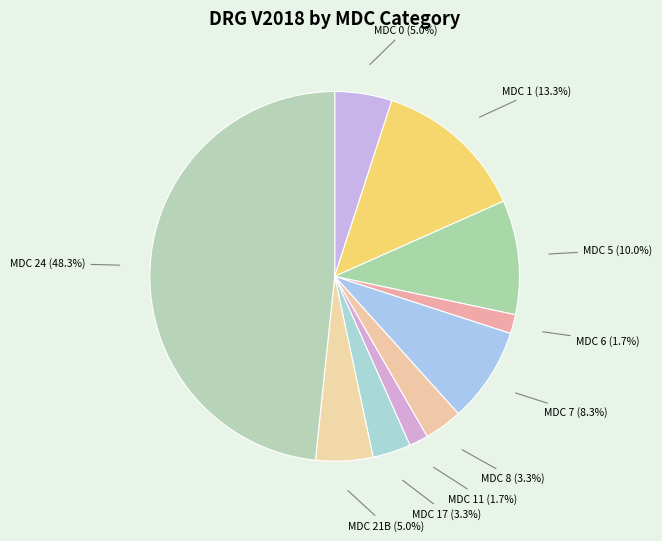

Which category has the biggest portion of the pie?

MDC 24